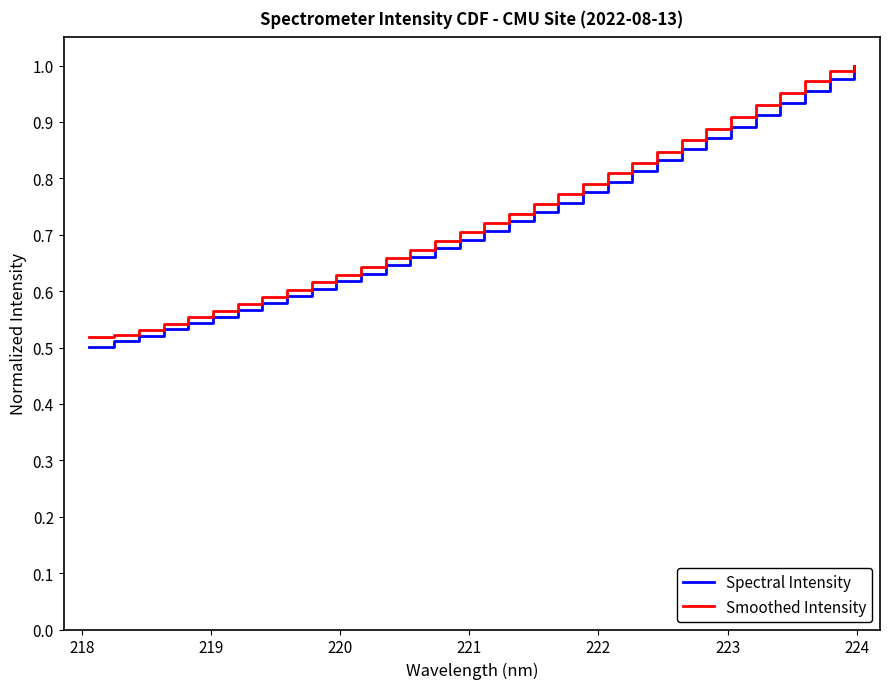

What is the maximum value for Smoothed Intensity?

1.0